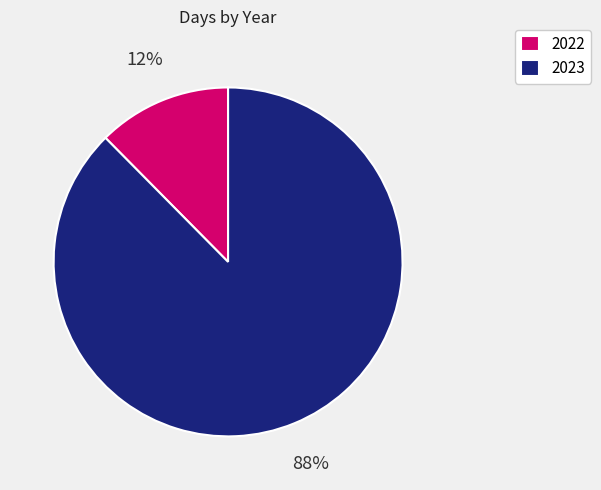

To the nearest percent, what is the average slice percentage?

50%